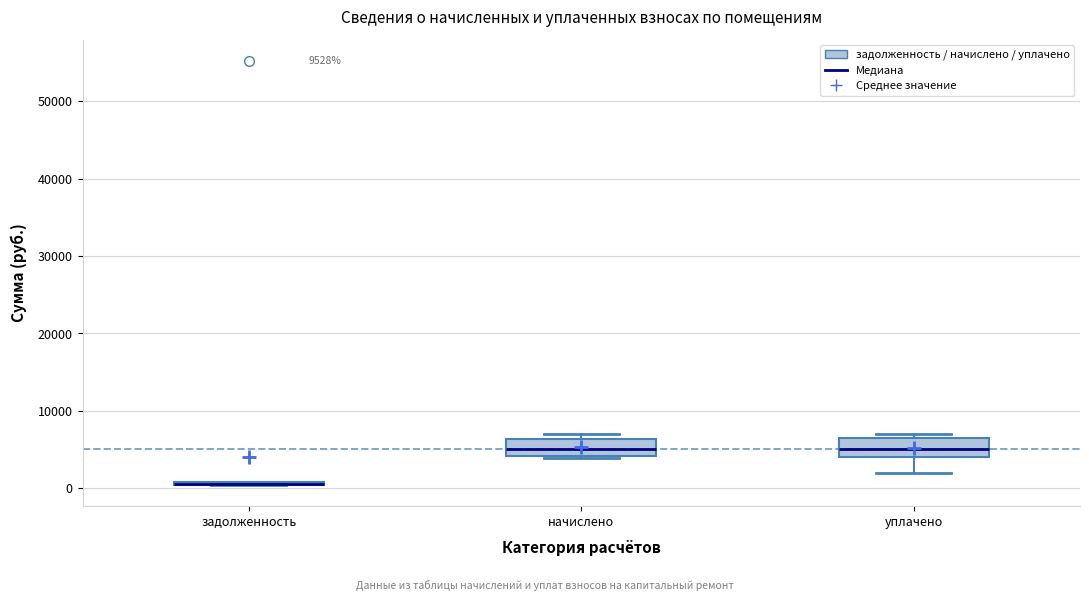

Reading left to right, transcribe this box plot: for each box, give where its median line is, the range the box spans, and where its two whiskers end, as read against the y-axis. The values are not printed on the chart, so give them approximately, as read against the axis.

задолженность: box collapsed to a line at 1000, whiskers 0 to 1000
начислено: median 5000, box 4000 to 6000, whiskers 4000 (just below the box's lower edge) to 7000
уплачено: median 5000, box 4000 to 6000, whiskers 2000 to 7000